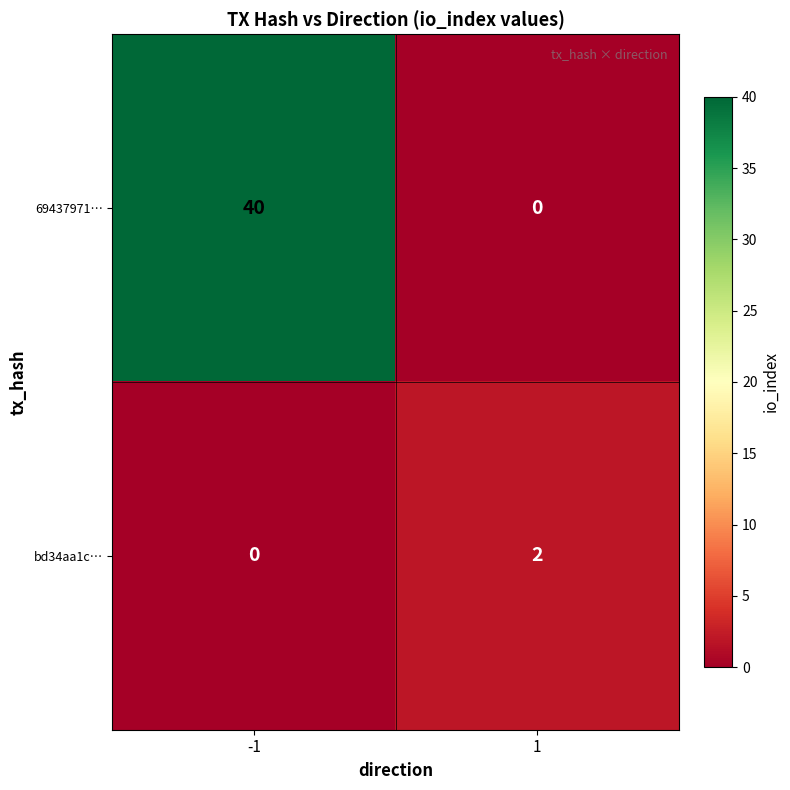

The bd34aa1c… series shows 1 at -1. True or false?

False